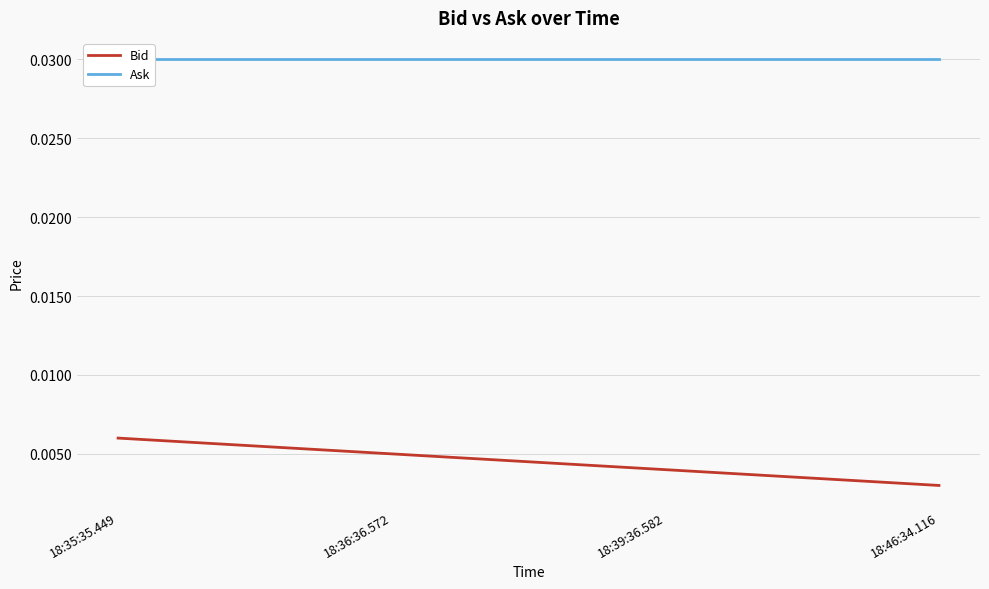

True or false: Ask and Bid intersect in this chart.

False